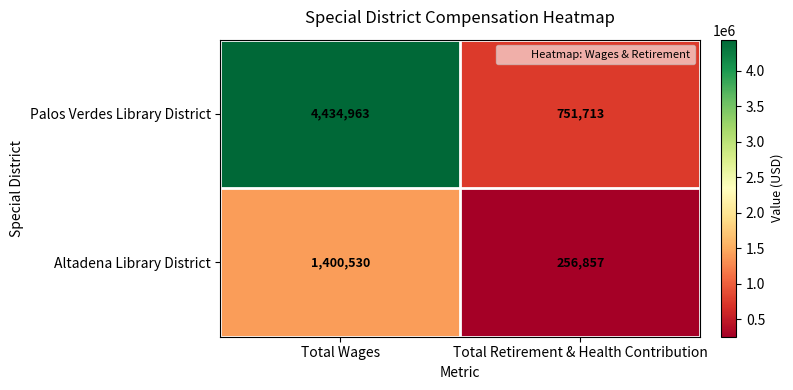

What is the difference between the maximum and minimum values in the Palos Verdes Library District series?

3683250